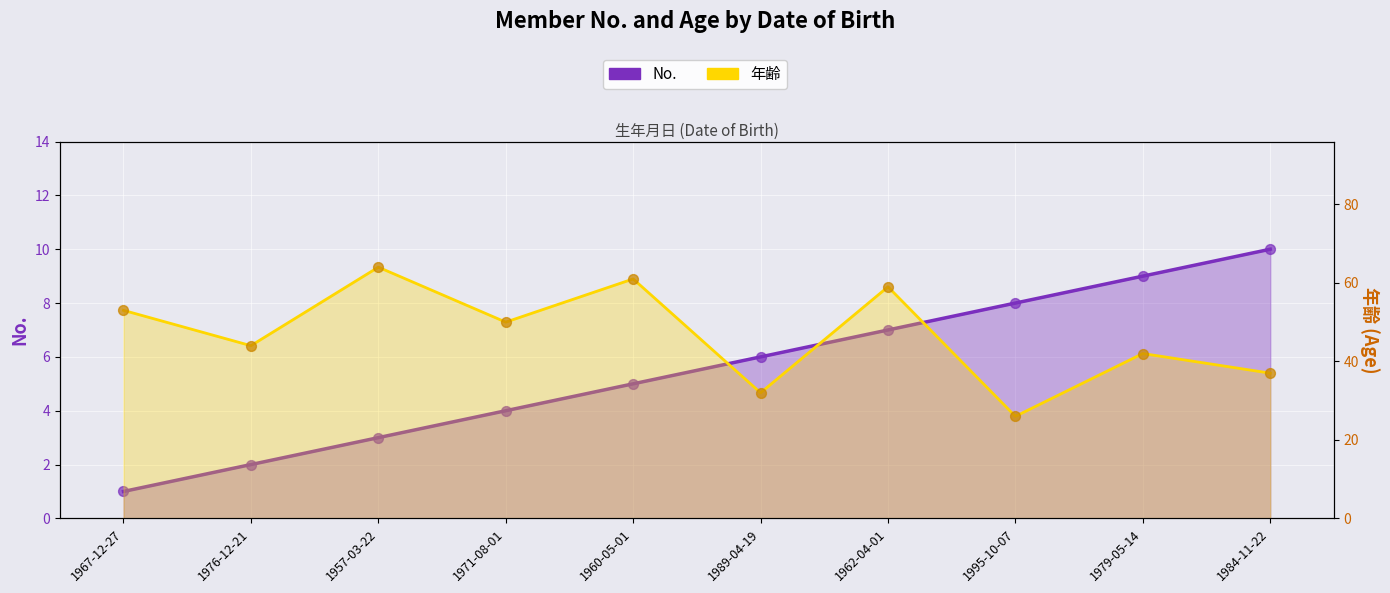

Which series contains the lowest Y value?

No.